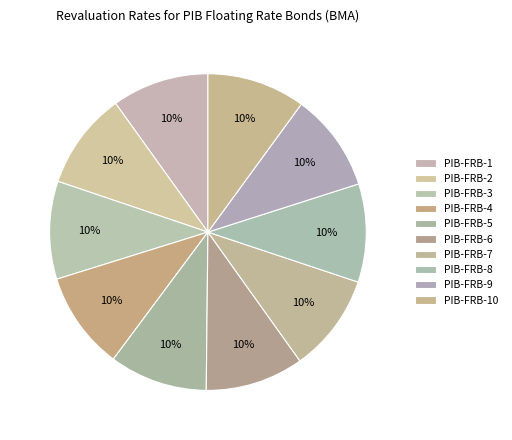

Count the number of slices in the pie.

10